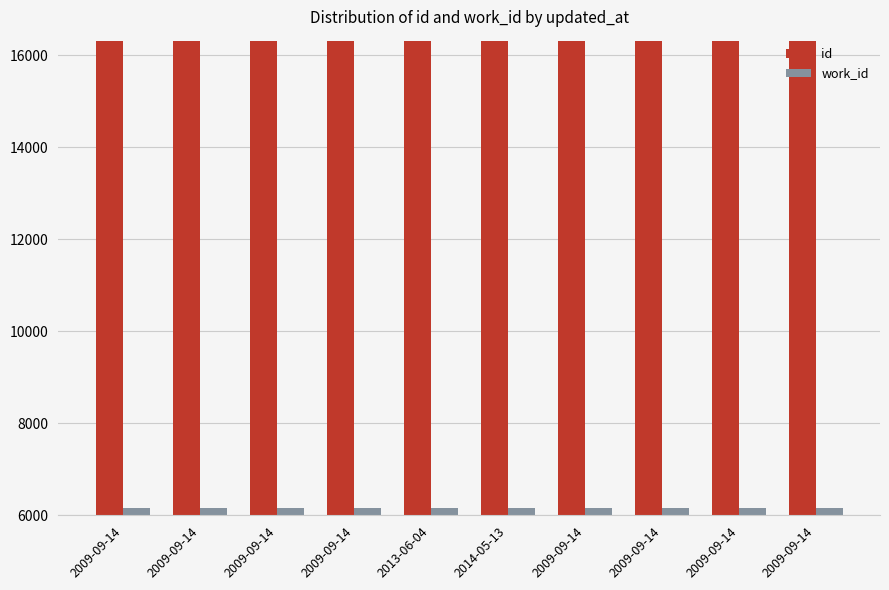

Reading left to right, list all the values displayed in this chart.

id: 16302	16303	16306	16307	16311	16312	16313	16315	16316	16317
work_id: 6163	6163	6163	6163	6163	6163	6163	6163	6163	6163